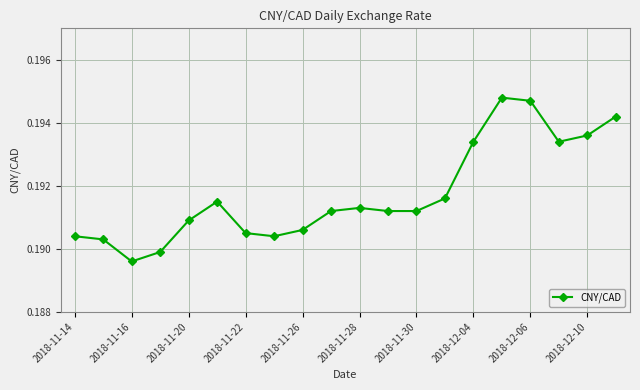

What is the sum of all values?

3.8